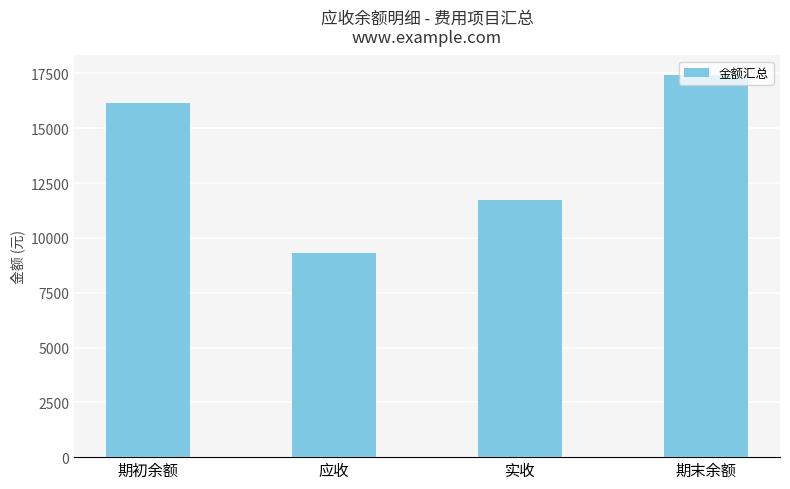

How many data points are above 16132?

2